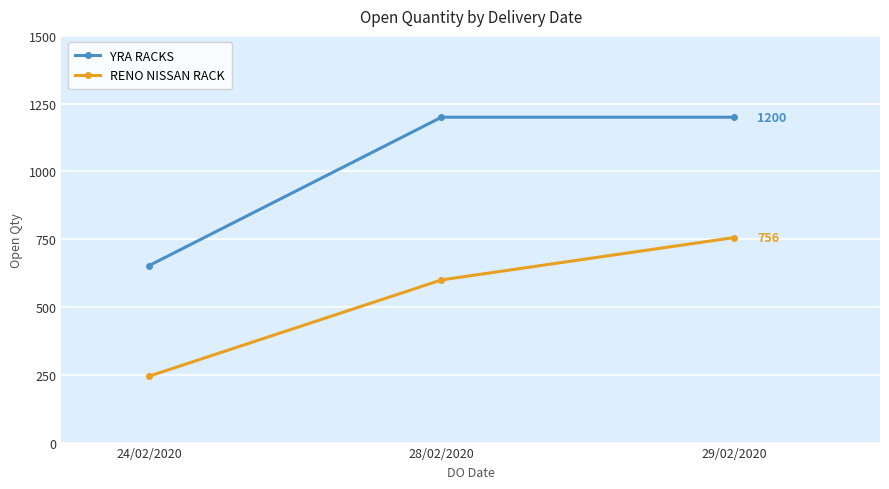

What position from the right is 29/02/2020?

1